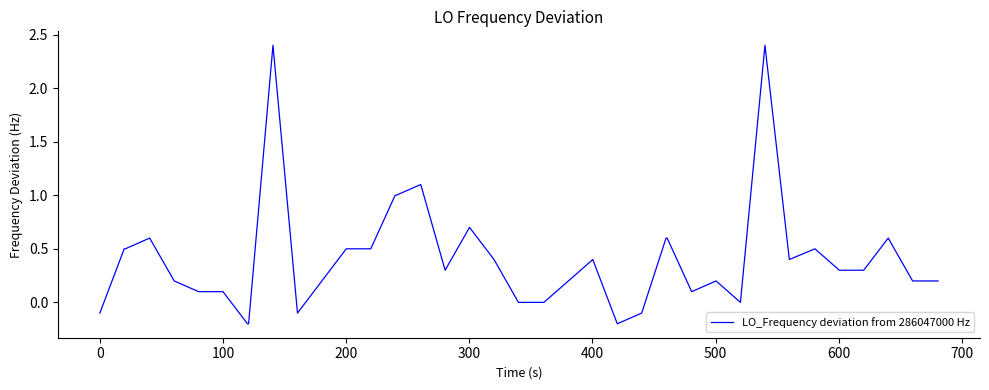

Reading left to right, what are all the values shown in this chart?

-0.1	0.5	0.5	0.6	0.2	0.1	0.1	-0.2	-0.2	2.4	-0.1	0.2	0.5	0.5	1.0	1.0	1.1	0.3	0.7	0.4	0.0	0.0	0.2	0.4	-0.2	-0.1	0.6	0.6	0.1	0.2	0.0	2.4	0.4	0.5	0.3	0.3	0.6	0.2	0.2	0.2